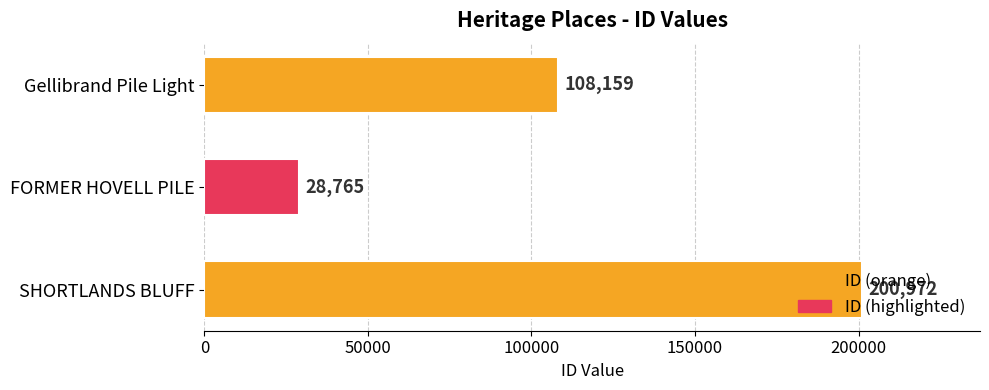

Rank the categories by value from lowest to highest.

FORMER HOVELL PILE, Gellibrand Pile Light, SHORTLANDS BLUFF